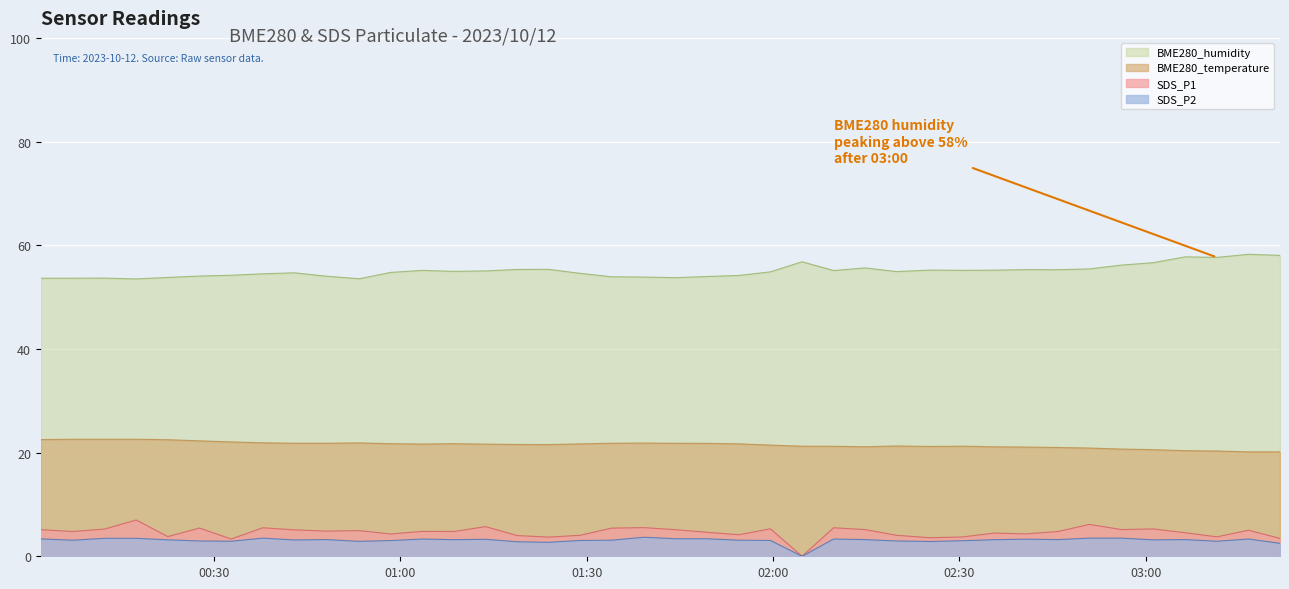

What is the lowest value of the BME280_temperature series?

20.1